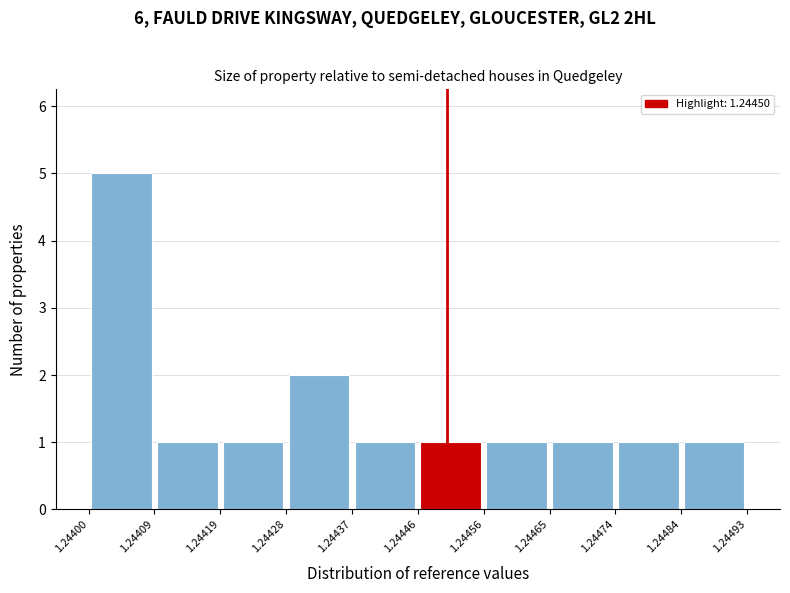

How tall is the bar that spans 1.24409 to 1.24419 on the x-axis? The values are not printed on the chart, so give them approximately, as read against the axis.

1